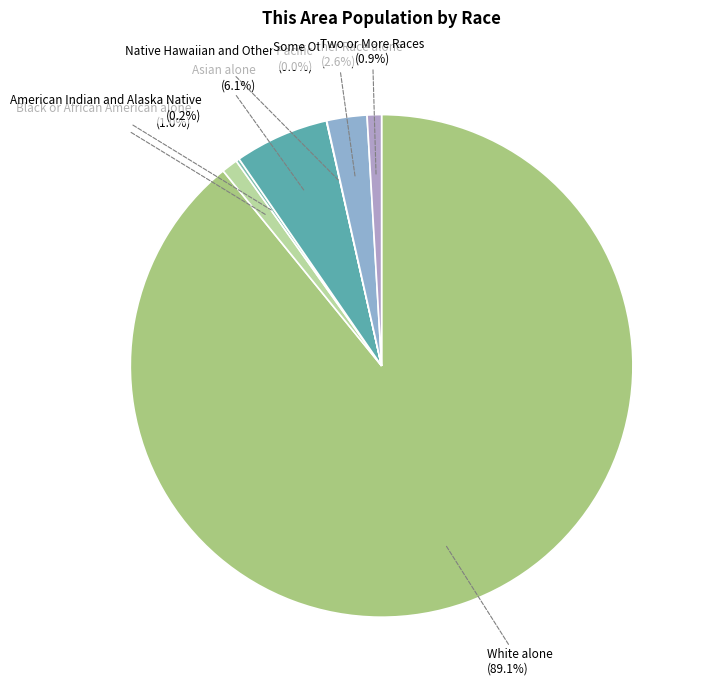

What is the majority slice?

White alone